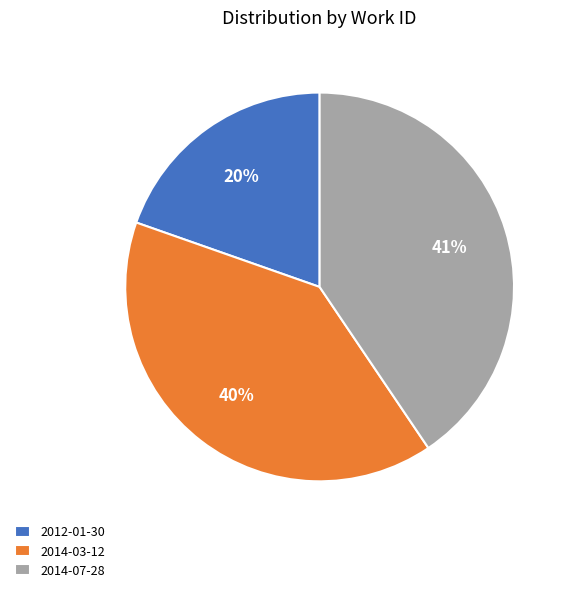

Do 2014-07-28 and 2014-03-12 together represent more than half of the pie?

Yes